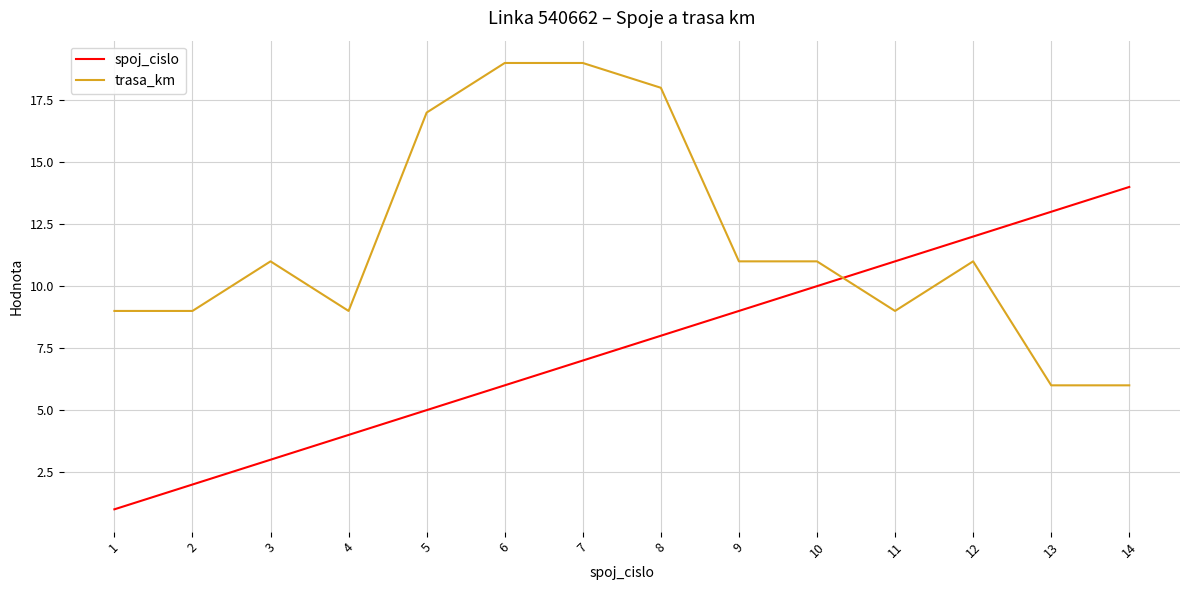

What is the minimum value shown in the chart?

1